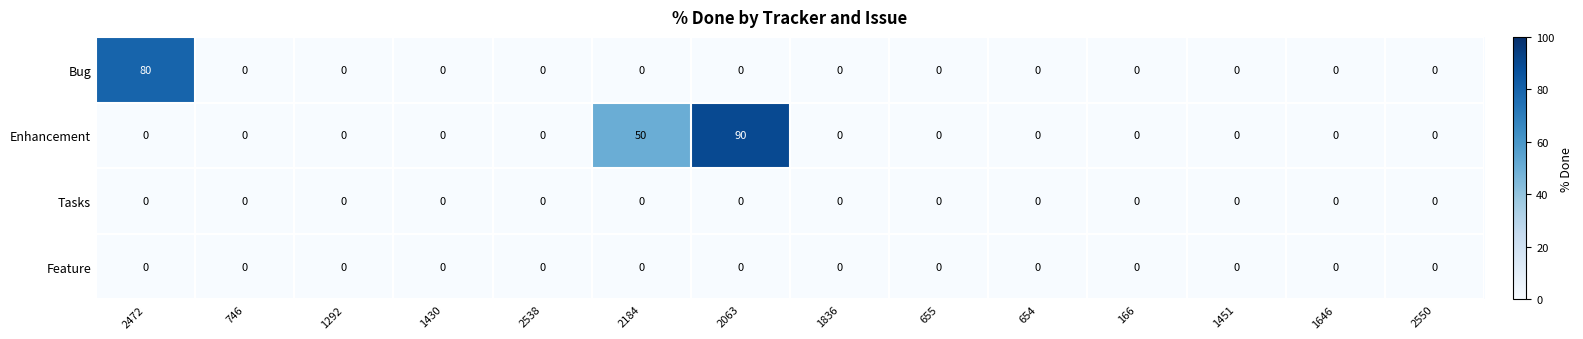

At how many categories does at least one series exceed 72?

2